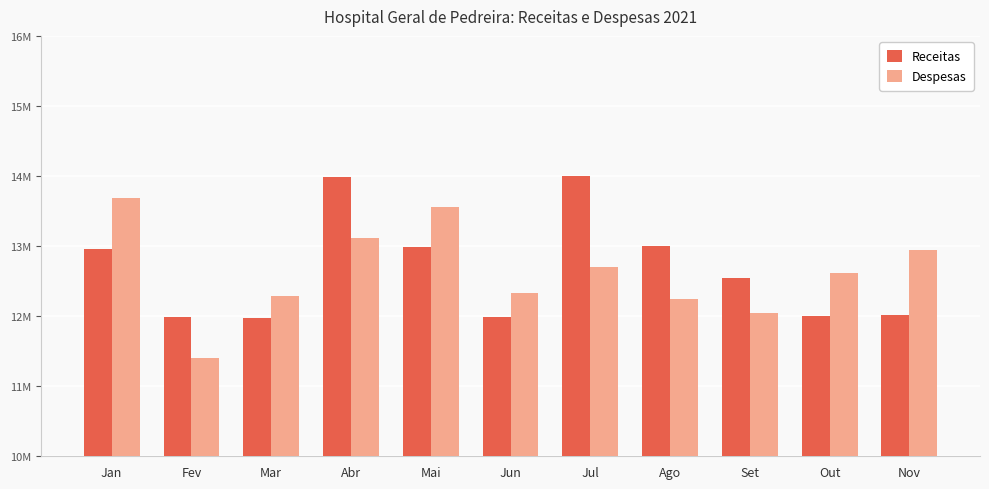

Does the chart contain stacked bars?

No